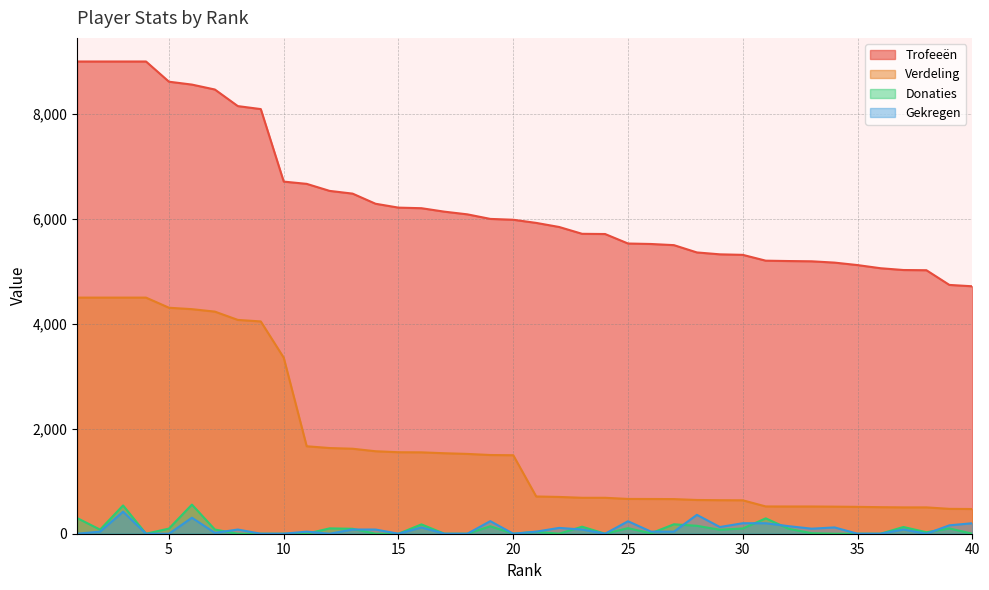

What is the value of the Donaties point at the 22nd from the left?

1